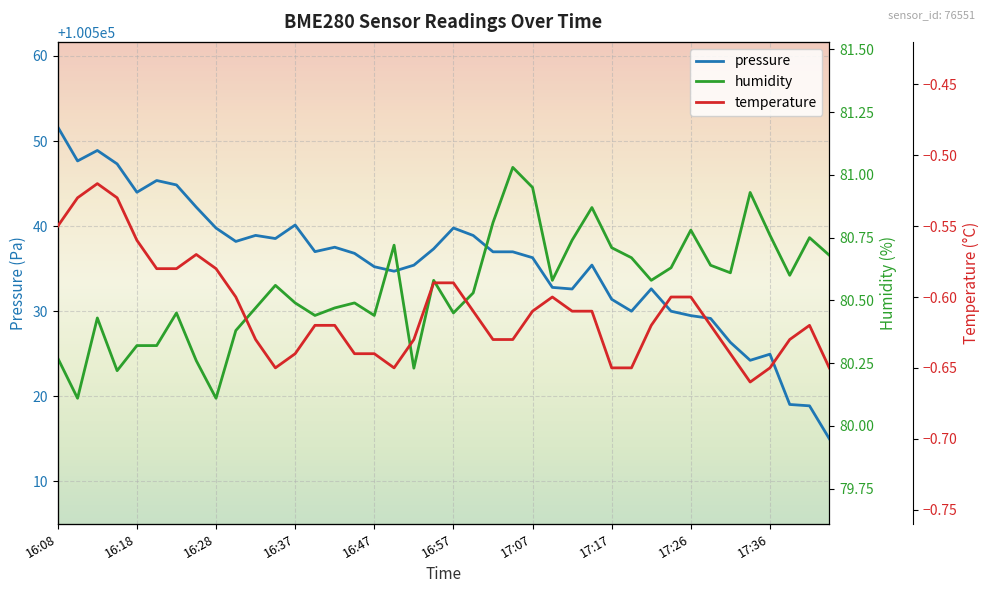

Which series has the largest range (max minus min)?

pressure